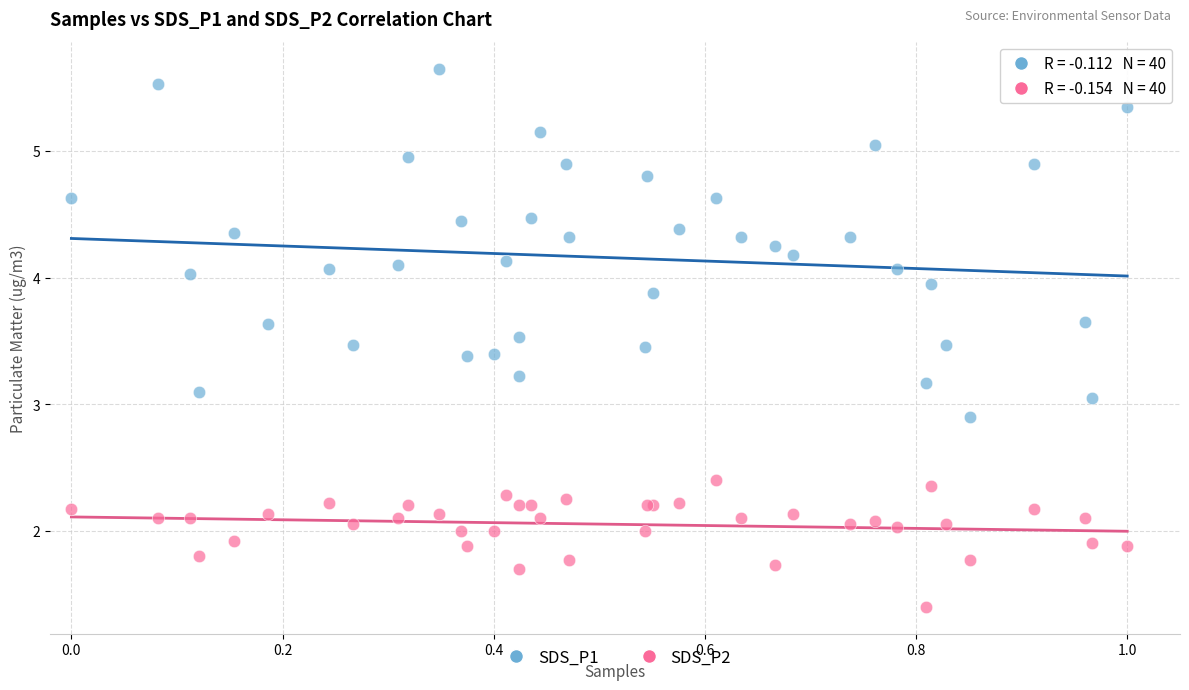

Which series reaches the minimum Y coordinate?

SDS_P2